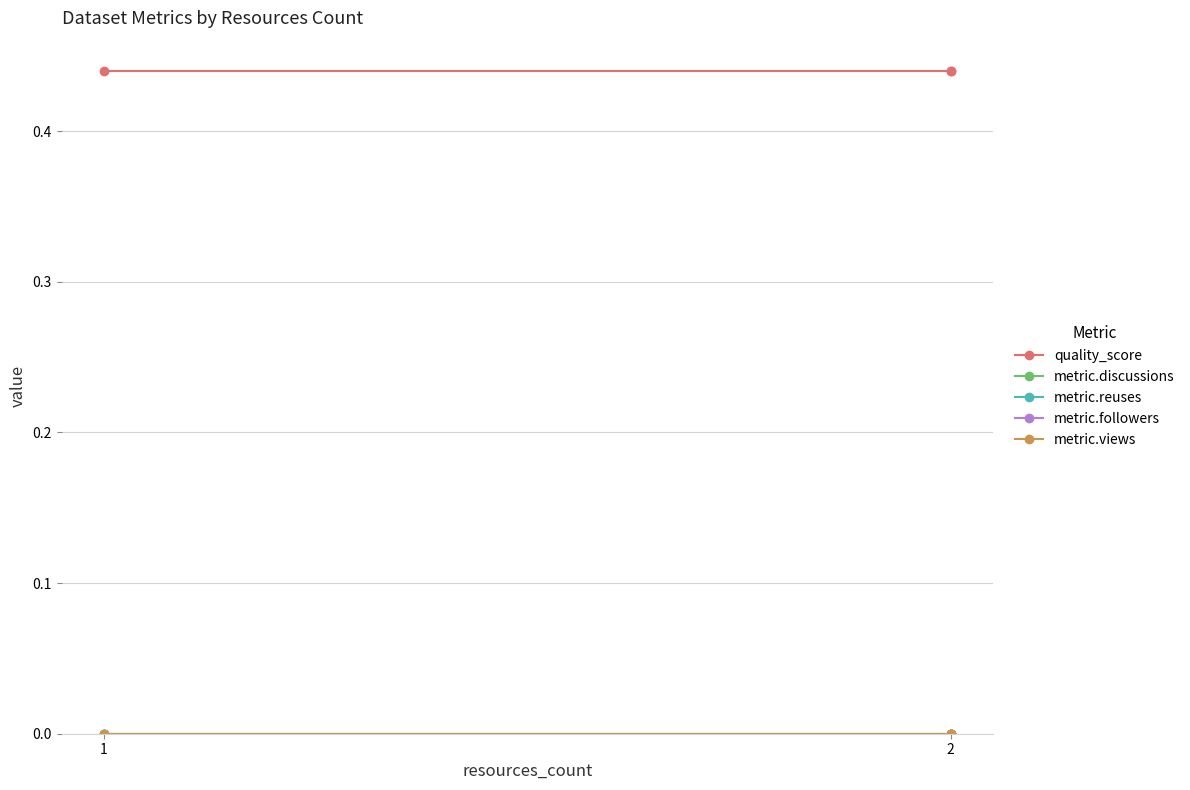

What is the difference between the highest and lowest values at 1?

0.4